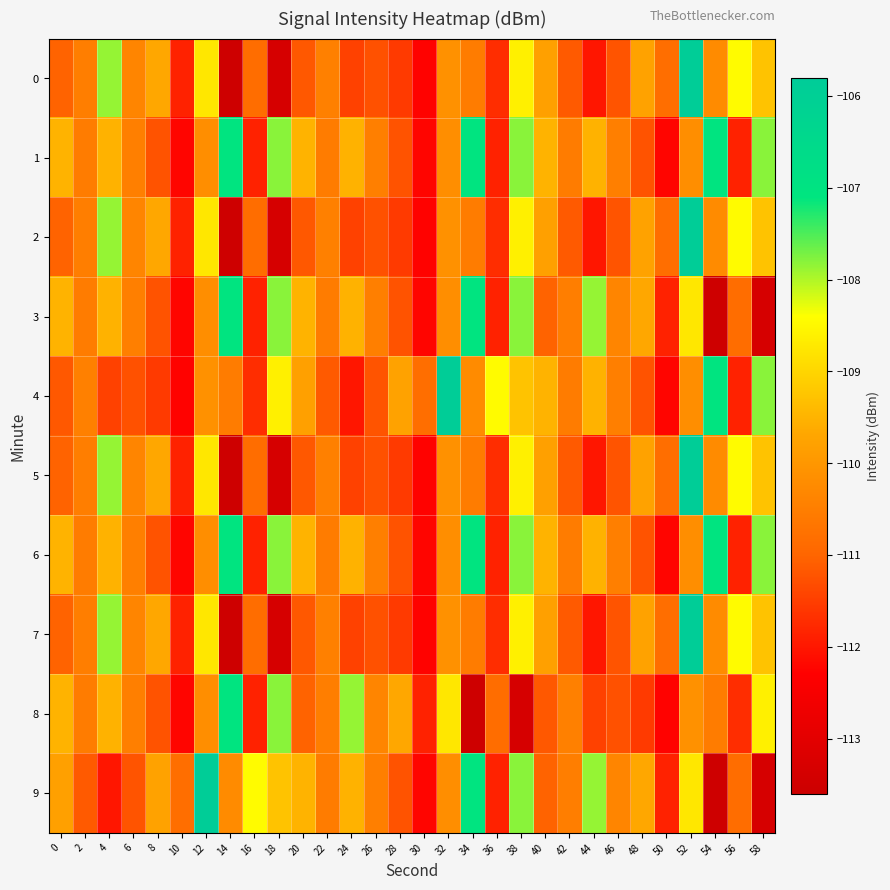

What is the greatest value displayed?

-105.9